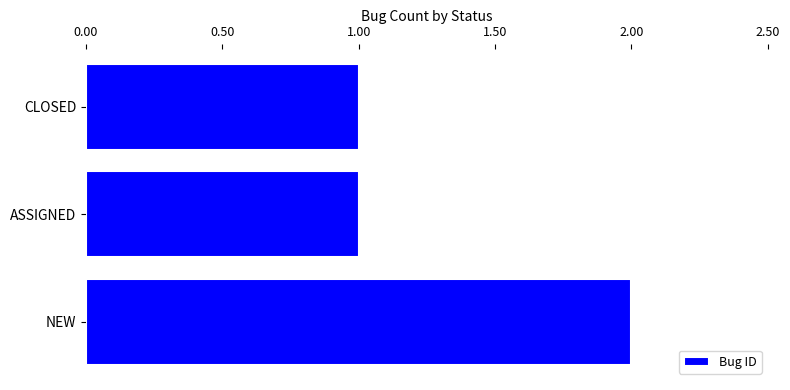

Is it true that the value at NEW is 0?

False